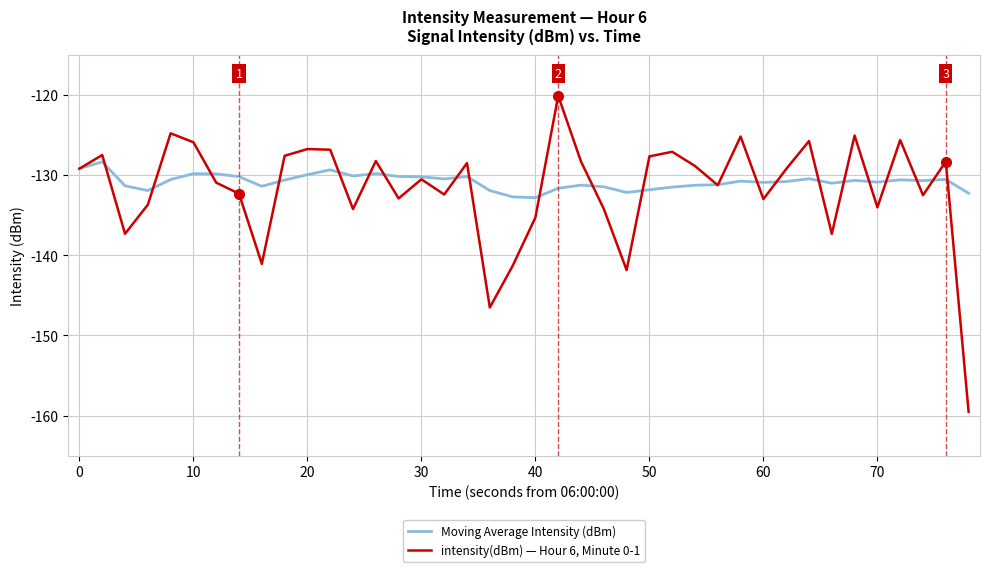

What is the sum of all Moving Average Intensity (dBm) values?

-5233.6